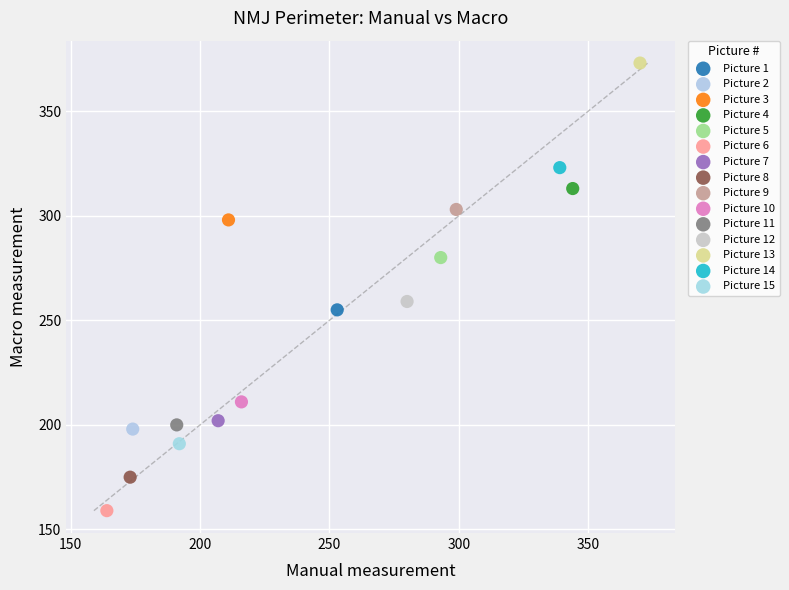

Which series contains the lowest Y value?

Picture 6